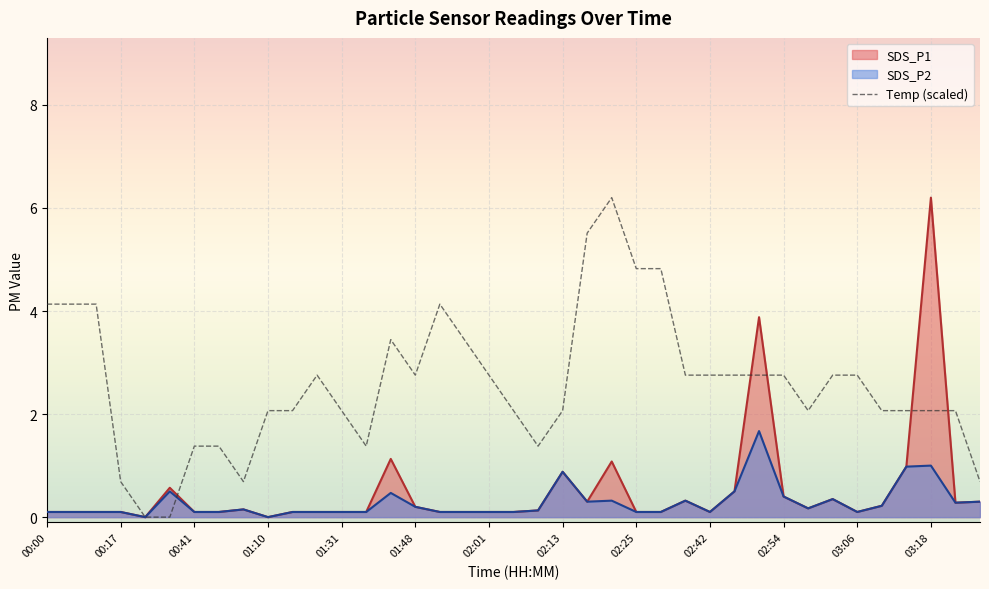

True or false: SDS_P1 has more than 1 interior local peaks.

True